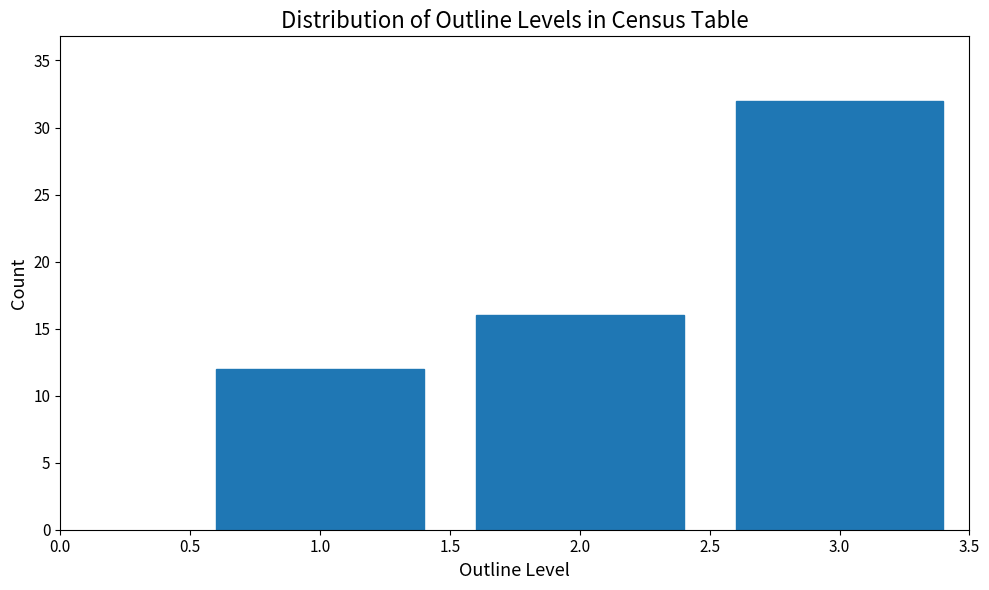

Reading left to right, extract all data points from this chart.

12	16	32